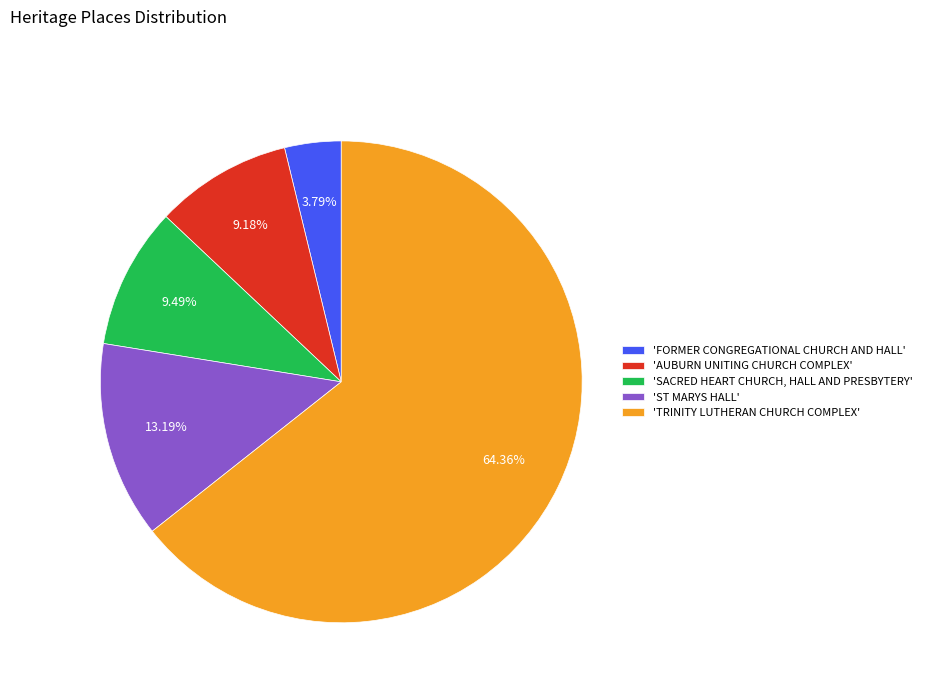

Combined, do 'TRINITY LUTHERAN CHURCH COMPLEX' and 'SACRED HEART CHURCH, HALL AND PRESBYTERY' account for over 50%?

Yes